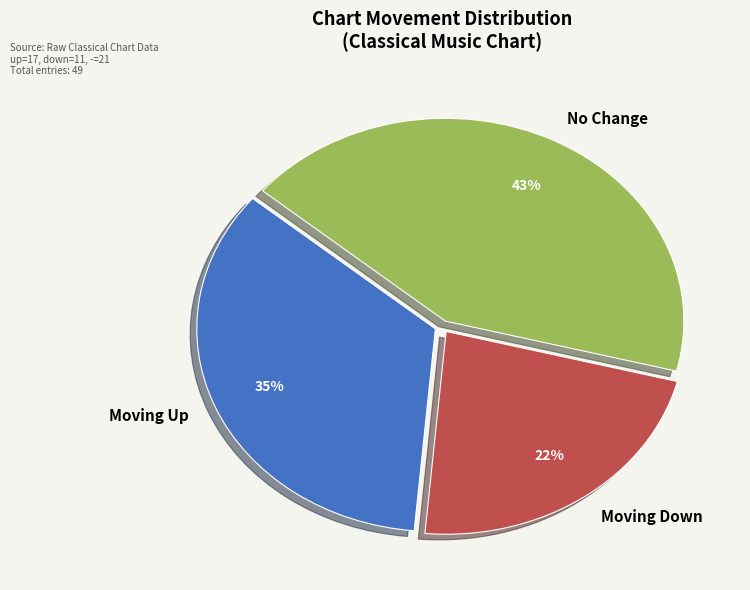

How many segments does this pie chart have?

3